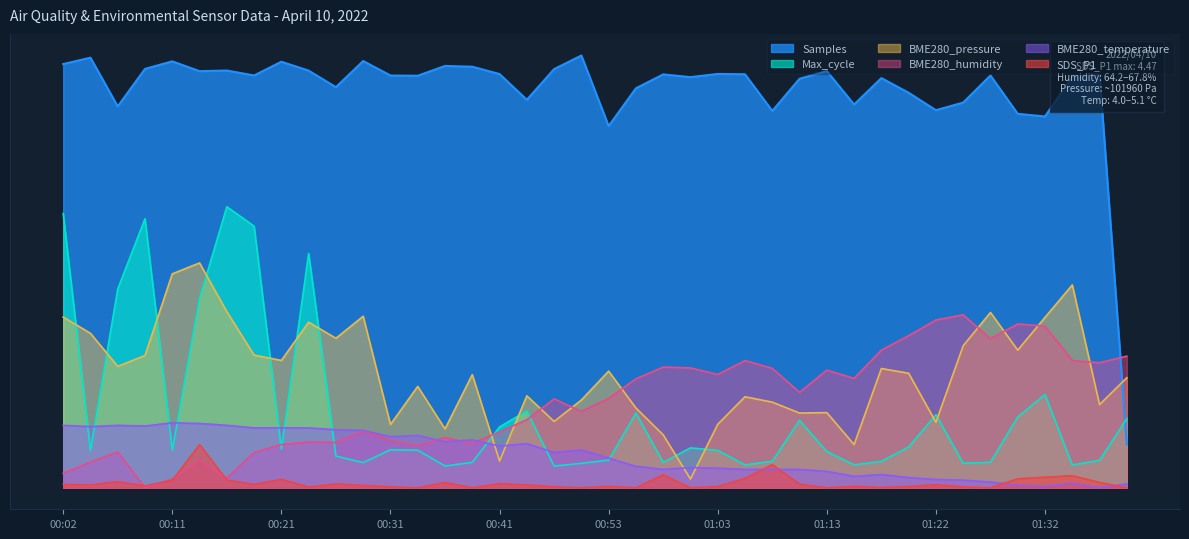

How many data points does each series have?

40